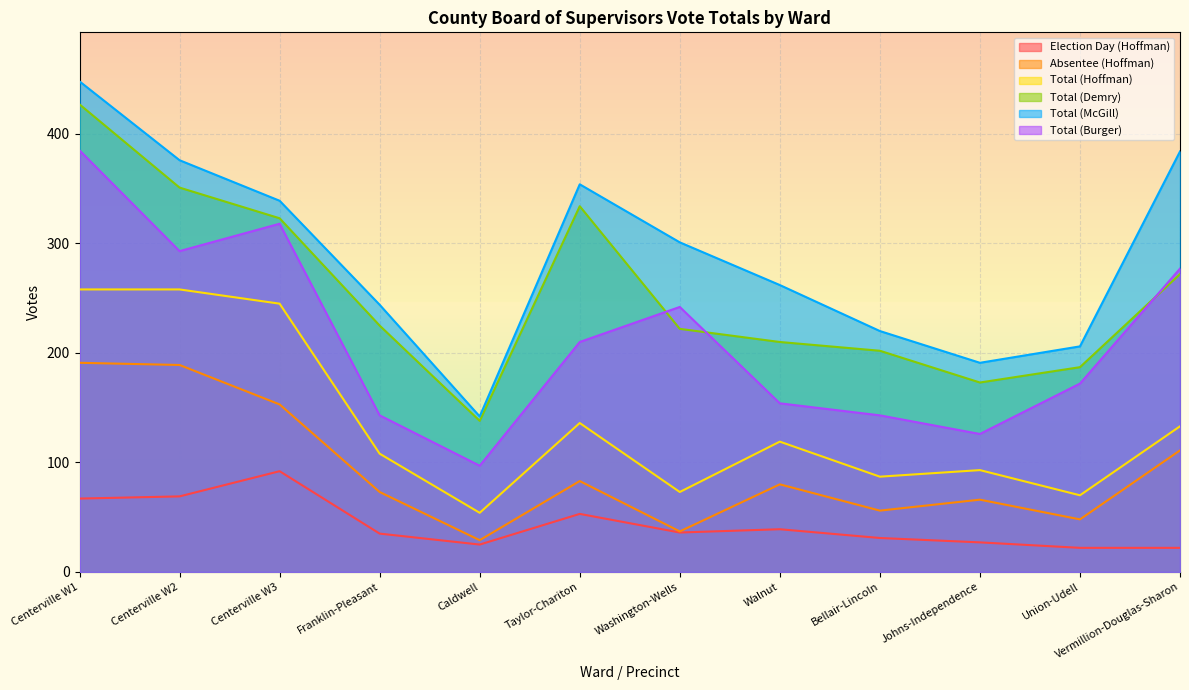

Which category has the lowest value across all series?

Union-Udell